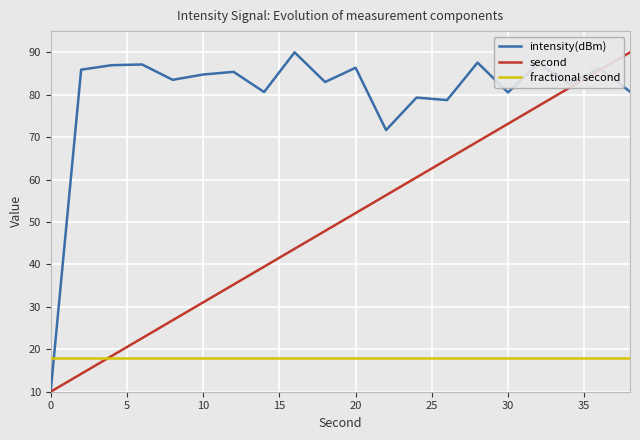

After their last crossing, which series has the higher values: intensity(dBm) or second?

second